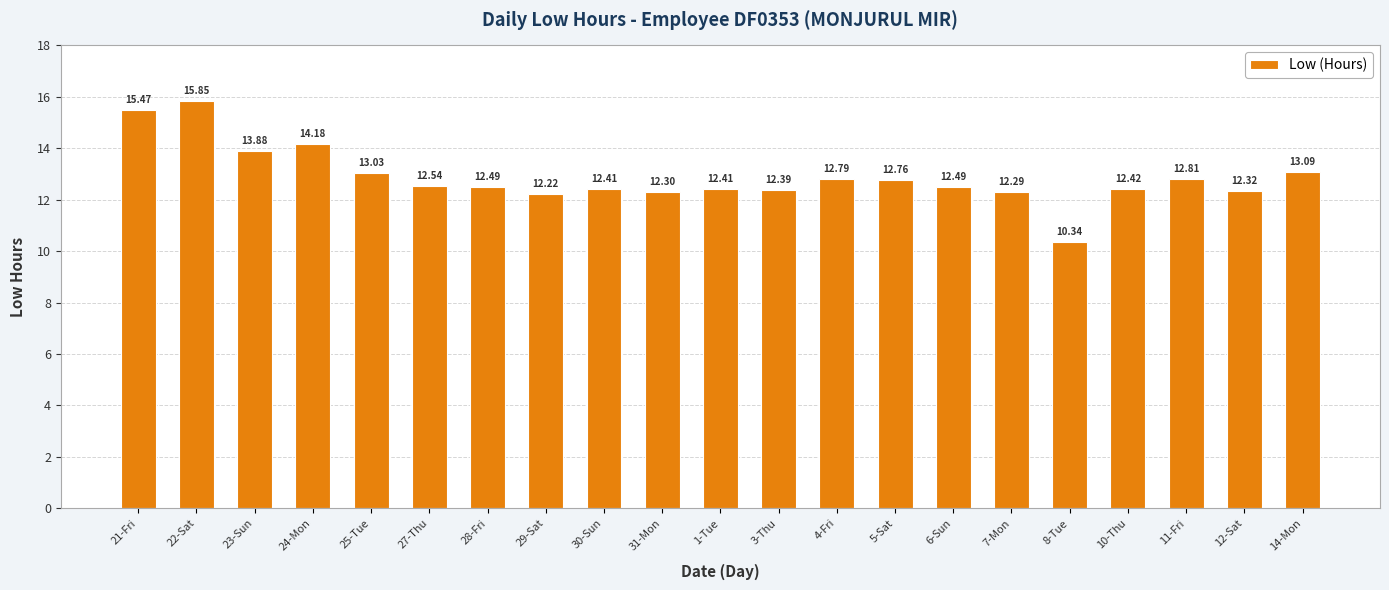

What is the sum of all values?

270.5